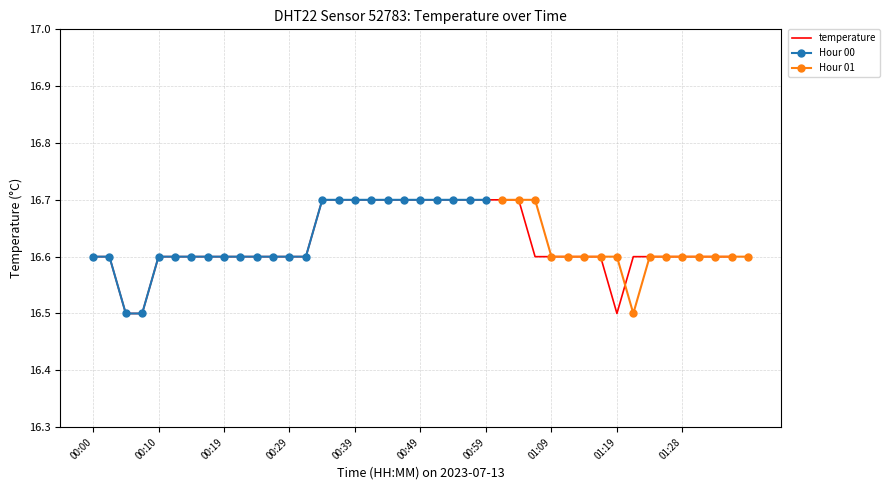

Reading left to right, list all the values displayed in this chart.

00:00=16.6	00:02=16.6	00:05=16.5	00:07=16.5	00:10=16.6	00:12=16.6	00:14=16.6	00:17=16.6	00:19=16.6	00:22=16.6	00:24=16.6	00:27=16.6	00:29=16.6	00:32=16.6	00:34=16.7	00:37=16.7	00:39=16.7	00:41=16.7	00:44=16.7	00:46=16.7	00:49=16.7	00:51=16.7	00:54=16.7	00:57=16.7	00:59=16.7	01:01=16.7	01:04=16.7	01:06=16.6	01:09=16.6	01:11=16.6	01:14=16.6	01:16=16.6	01:19=16.5	01:21=16.6	01:23=16.6	01:26=16.6	01:28=16.6	01:31=16.6	01:33=16.6	01:36=16.6